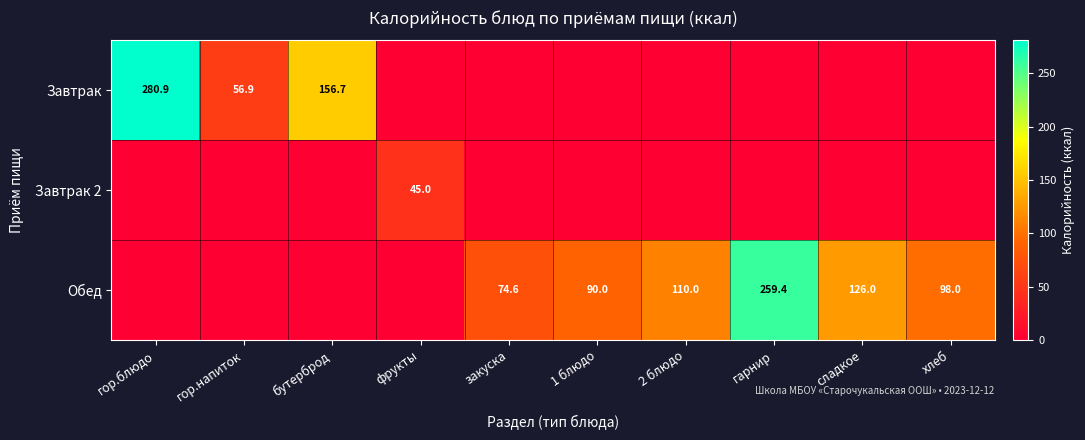

The Обед series shows 28.0 at закуска. True or false?

False